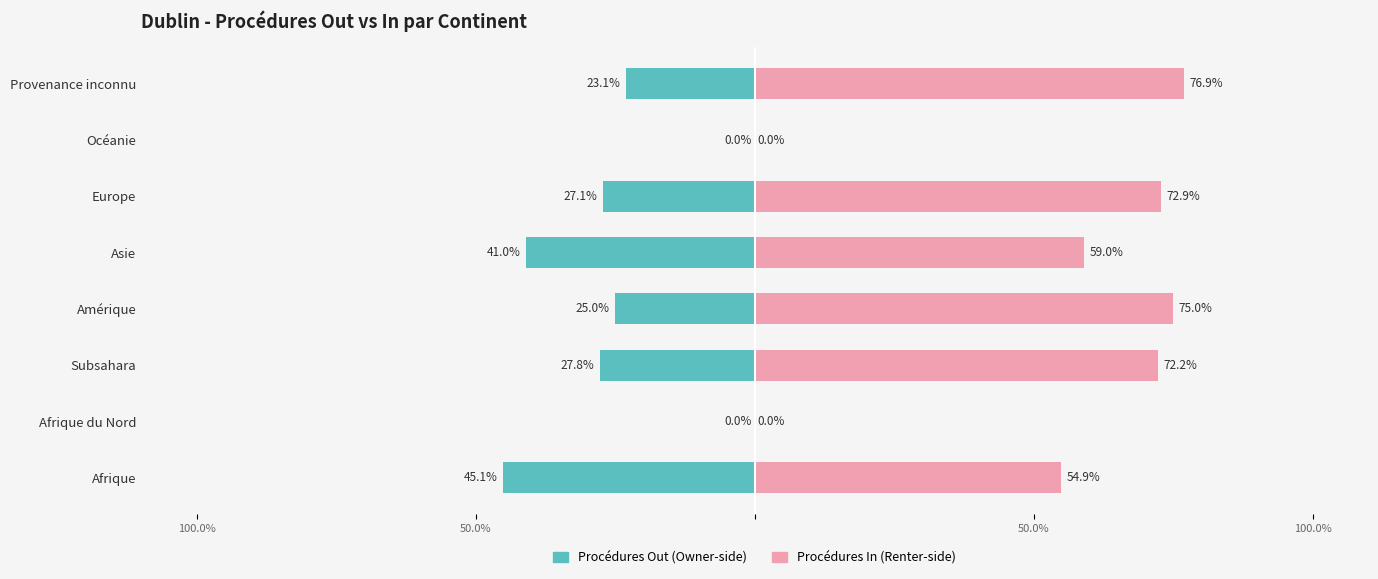

Rank the series at 50.0% from highest to lowest value.

Procédures Out, Procédures In